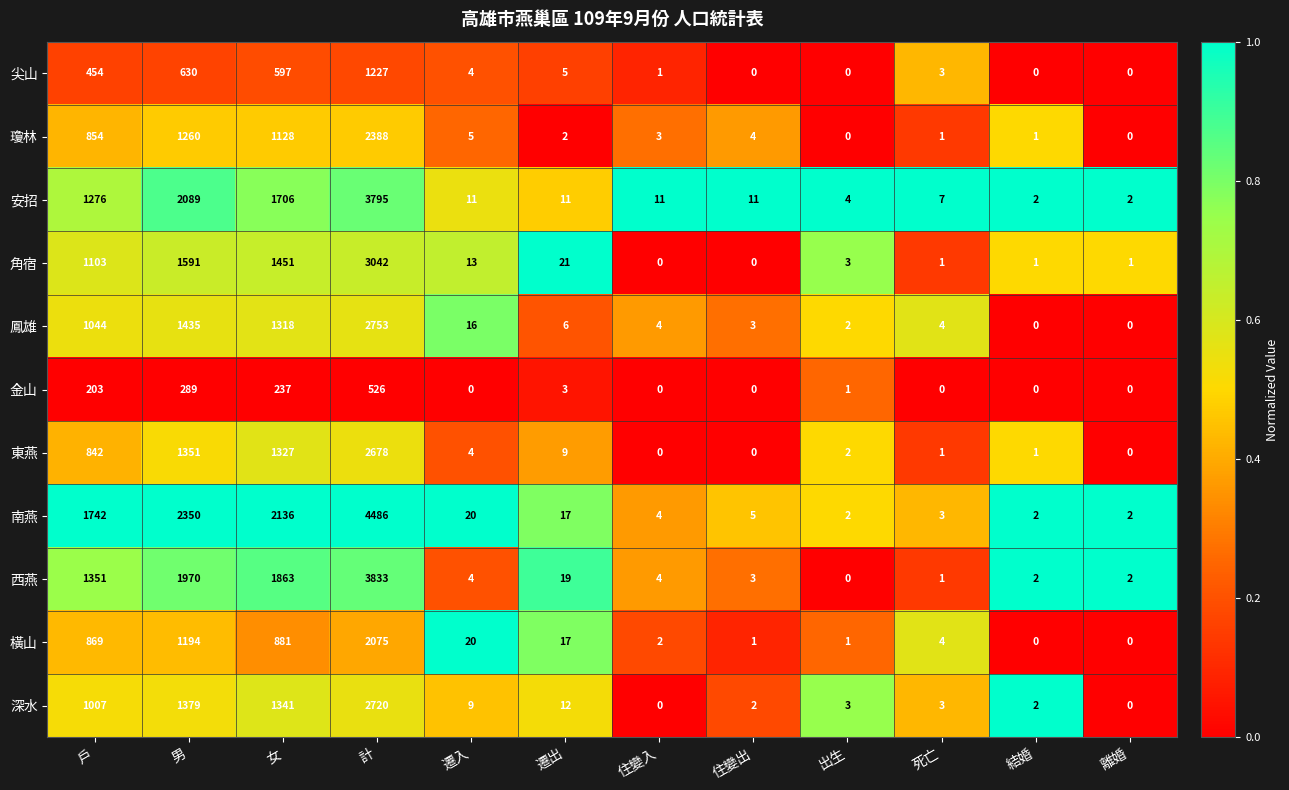

At which label is 尖山 closest to 613?

女